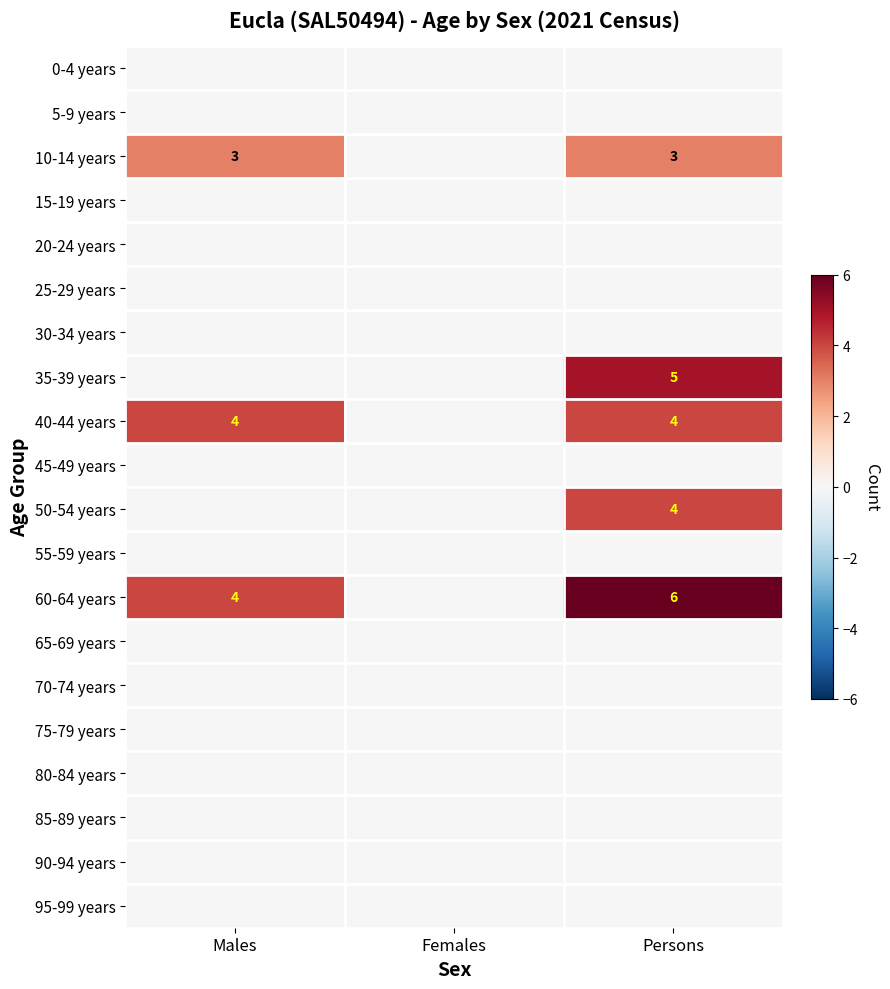

Between Females and Persons, which series saw the biggest shift?

60-64 years